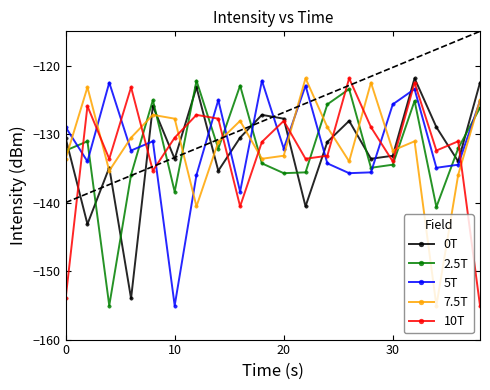

How many interior local valleys does the 7.5T series have?

6